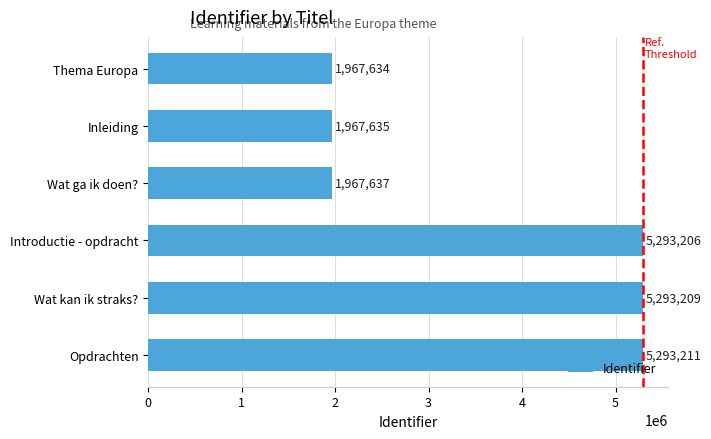

How many bars are there in total?

6